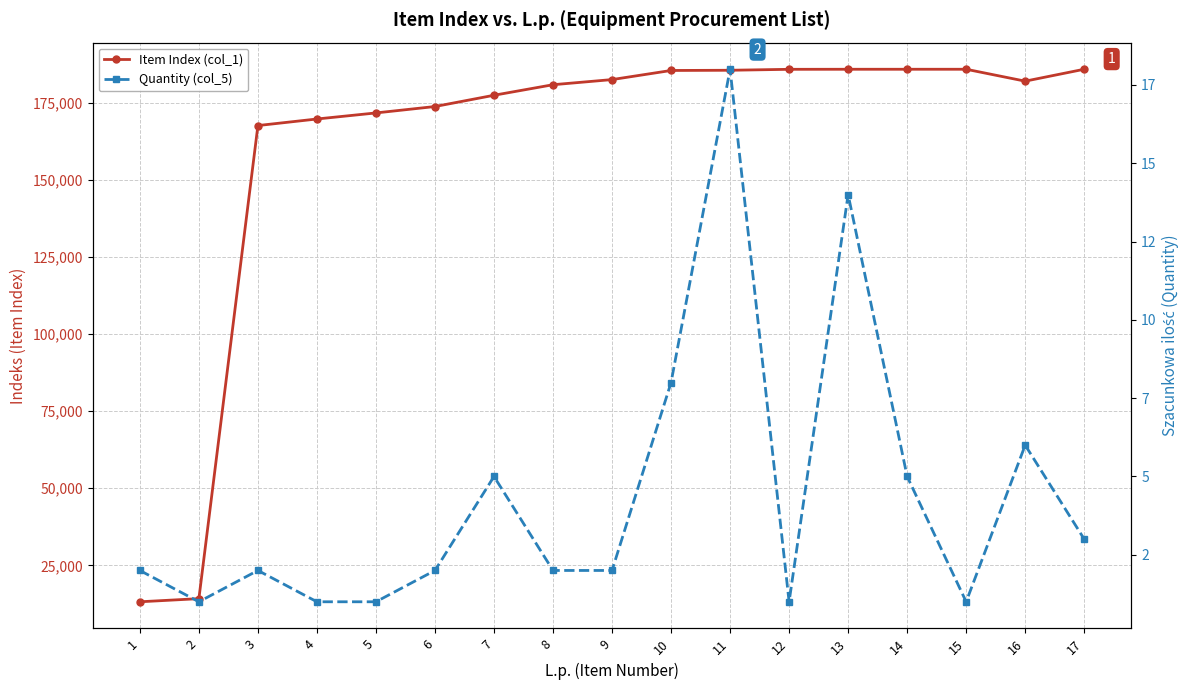

What is the greatest value displayed?

185866